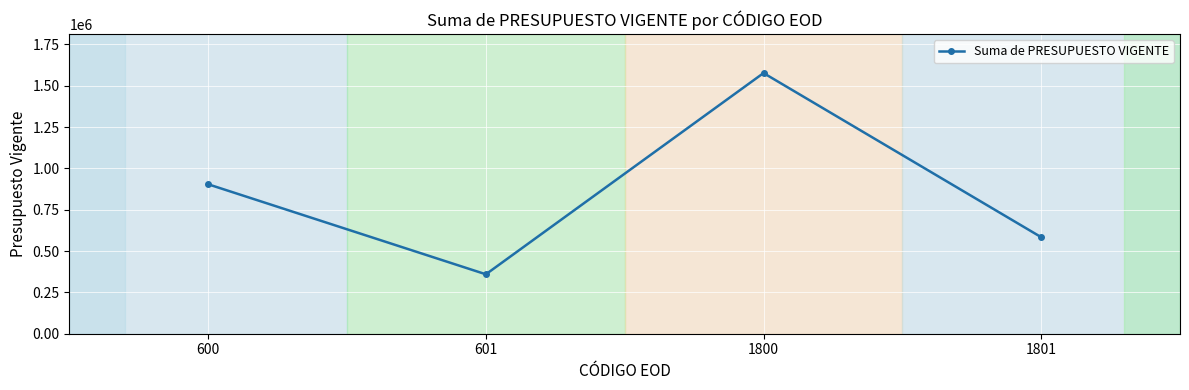

Which label corresponds to the smallest value in the chart?

601